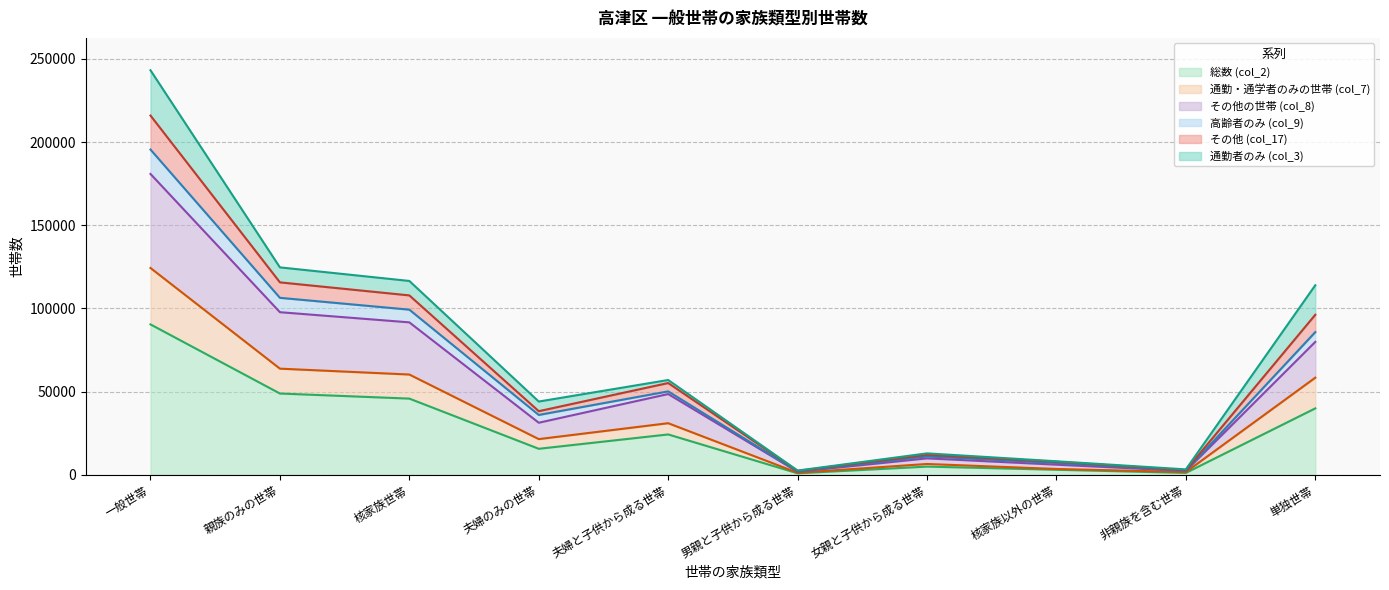

At which category is the sum across all series the highest?

一般世帯